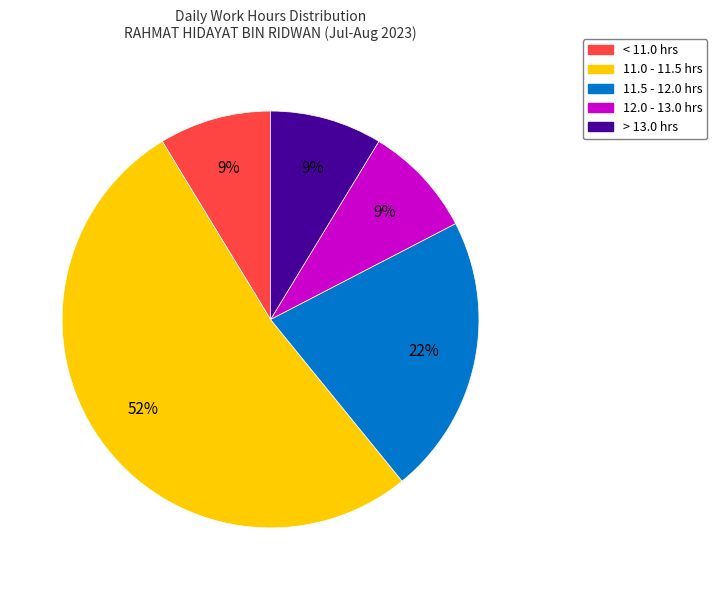

Count the number of slices in the pie.

5